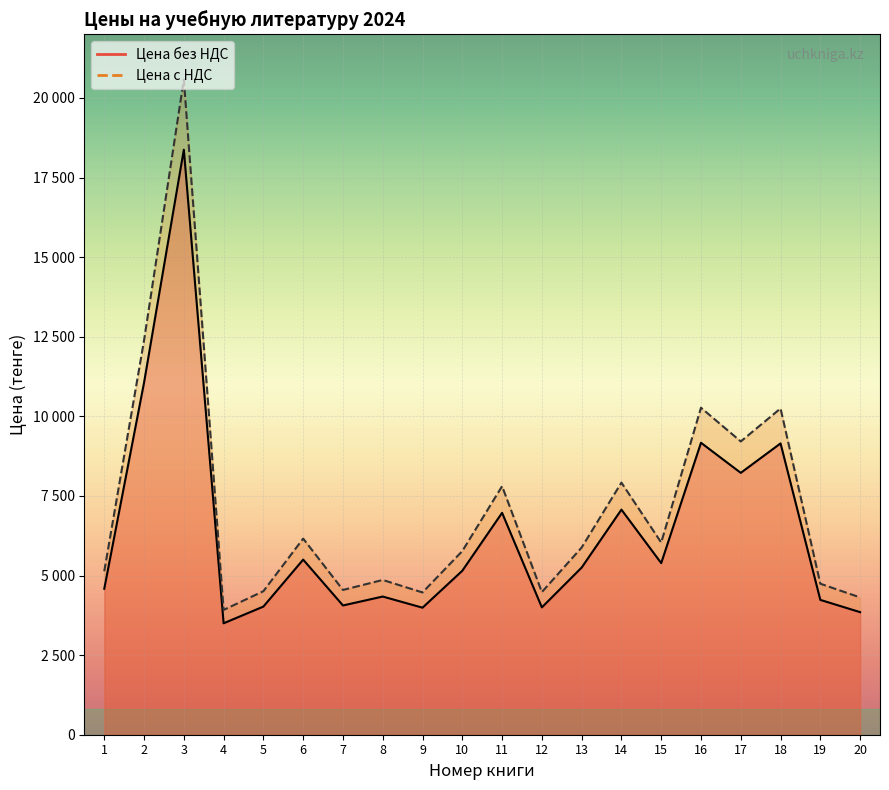

True or false: Цена с НДС and Цена без НДС intersect in this chart.

False